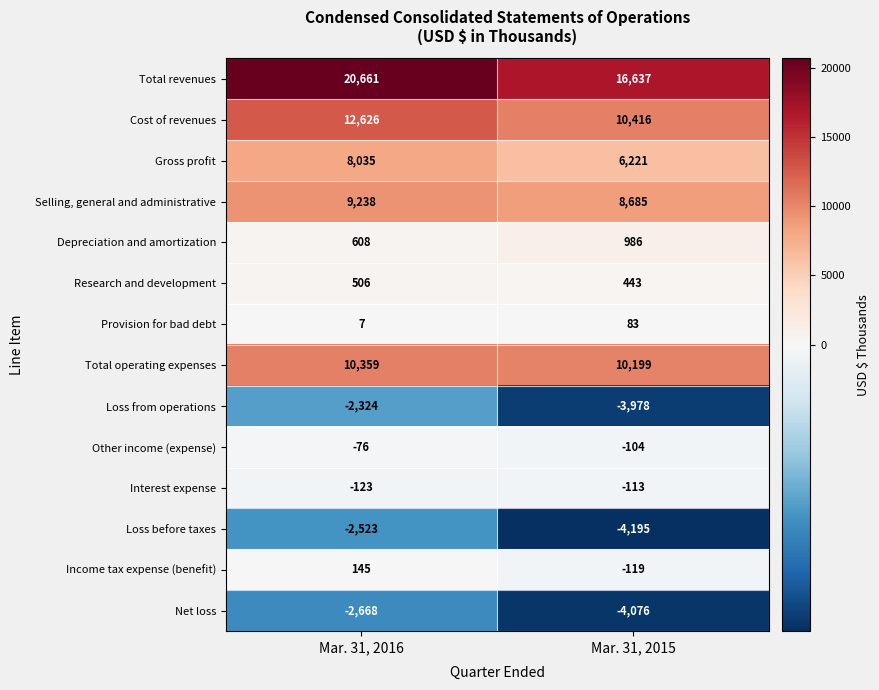

Which series has the largest range (max minus min)?

Total revenues